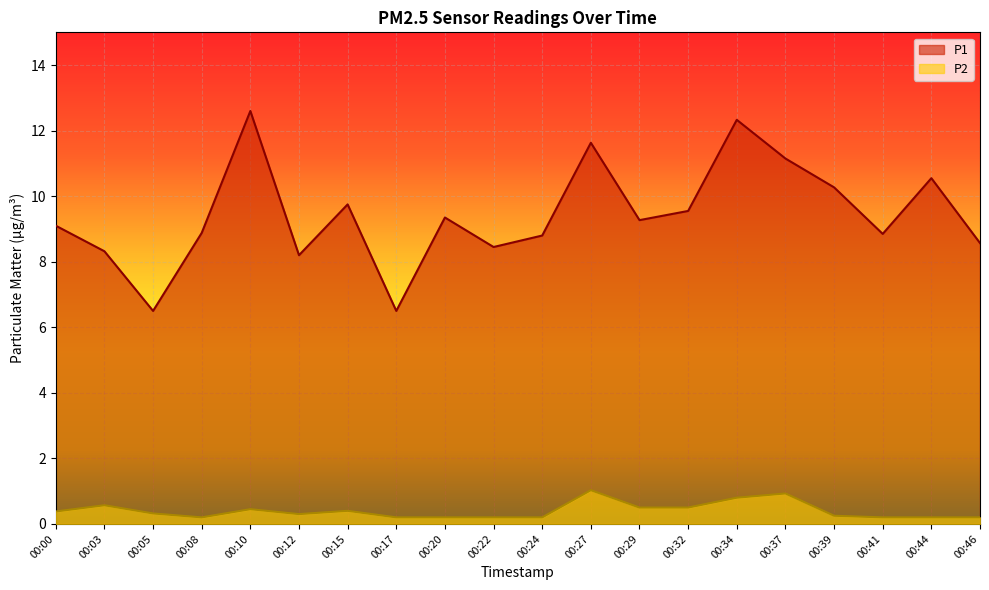

Which series has the largest total across all categories?

P1